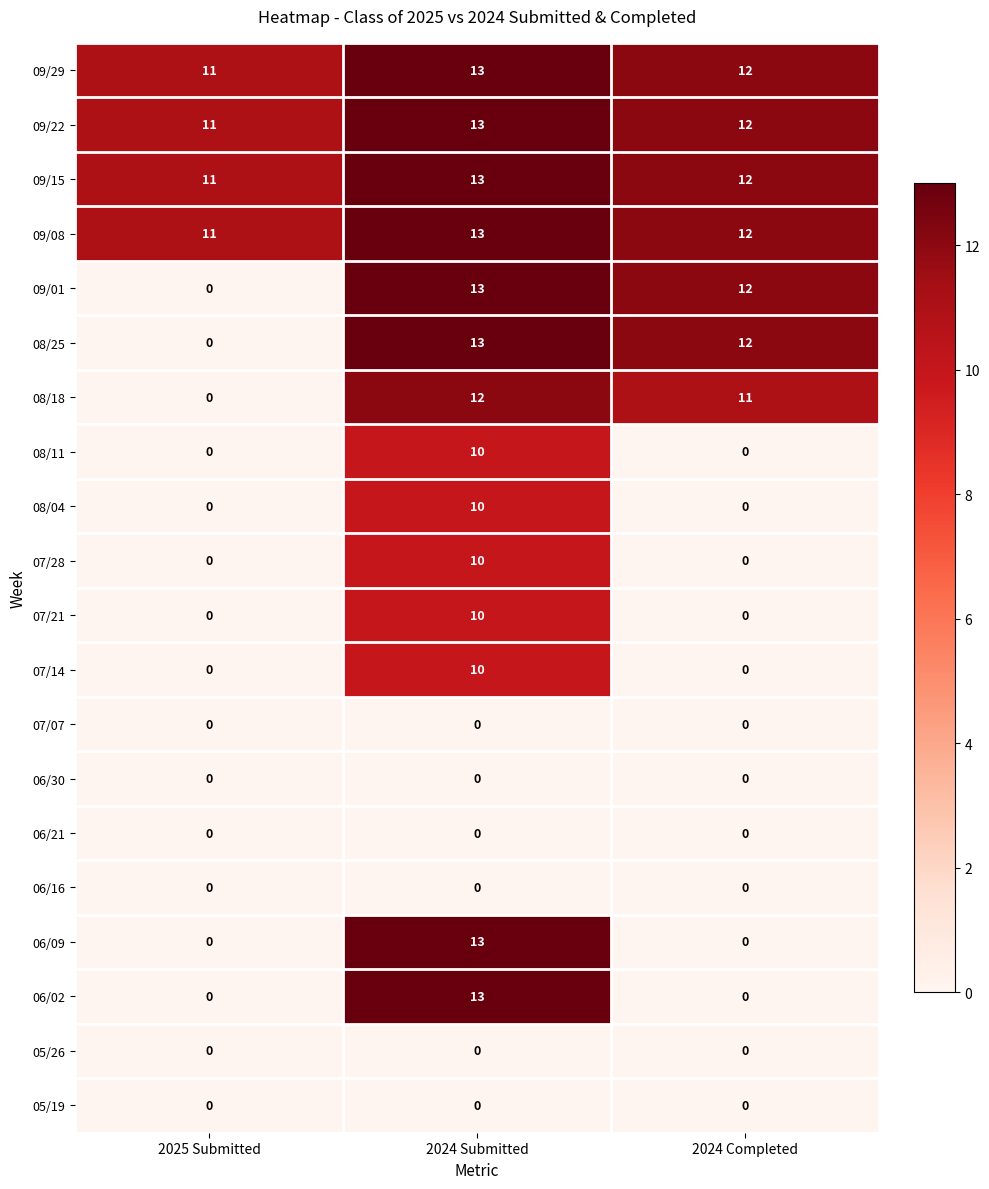

What is the difference between the highest and lowest values at 2024 Submitted?

13